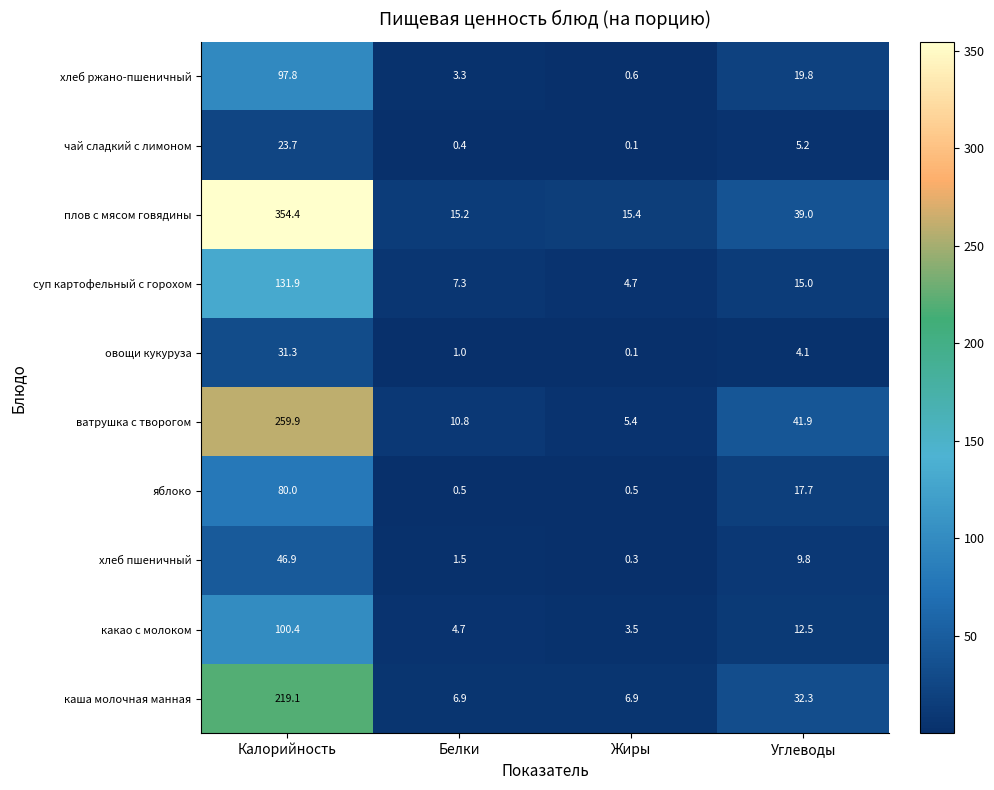

List the labels in order of овощи кукуруза value, smallest first.

Жиры, Белки, Углеводы, Калорийность